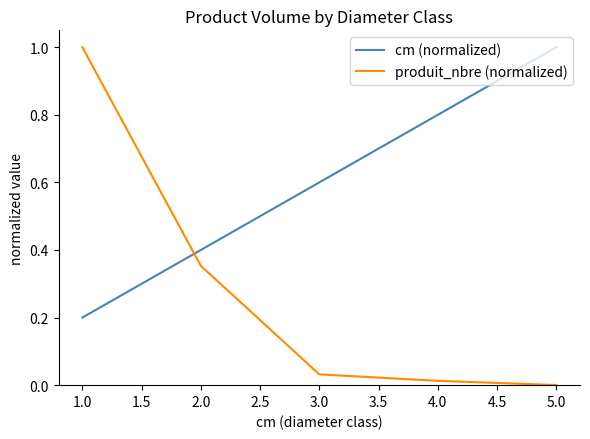

List the series in order of their overall mean, highest first.

cm (normalized), produit_nbre (normalized)